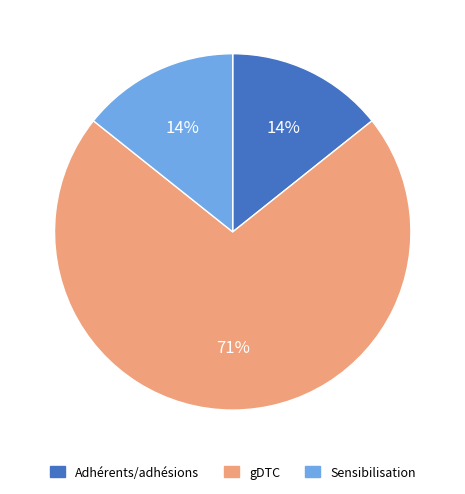

Between gDTC and Sensibilisation, which is larger?

gDTC